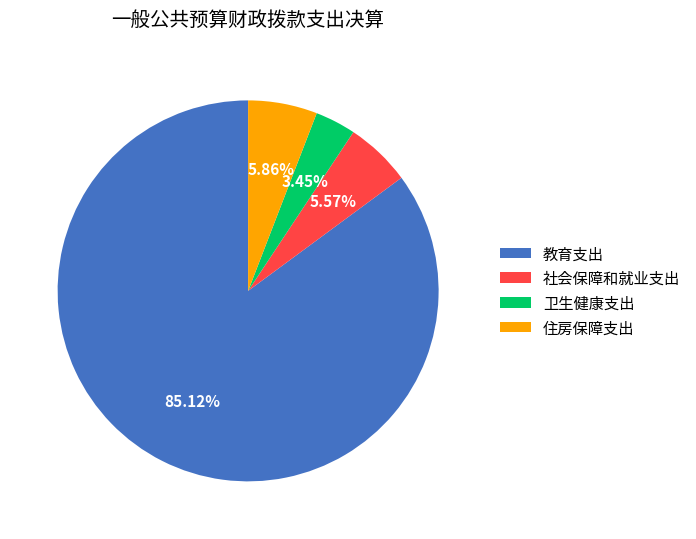

To the nearest percent, what portion does 社会保障和就业支出 represent?

6%